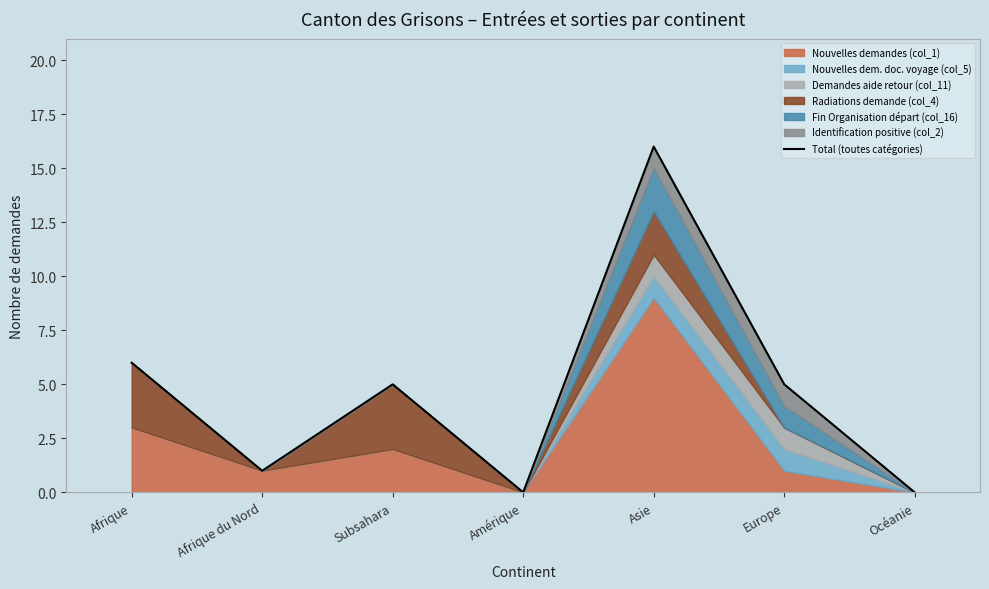

At which category does the data reach its first local peak?

Subsahara